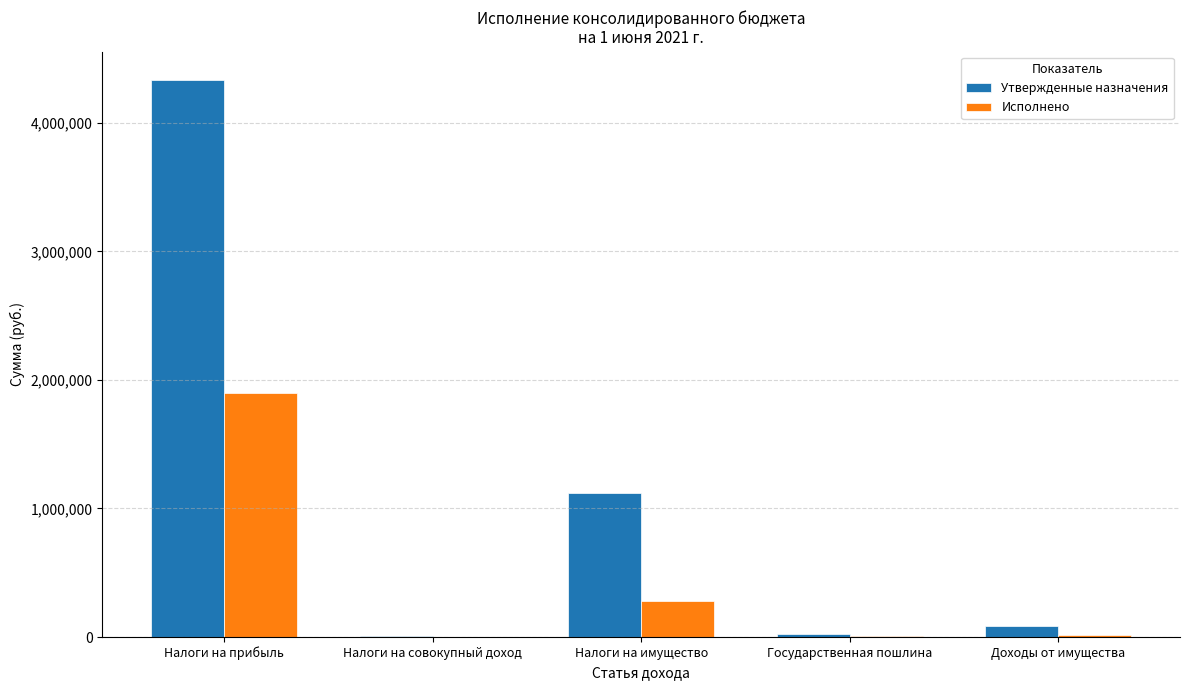

At which category is the sum across all series the highest?

Налоги на прибыль